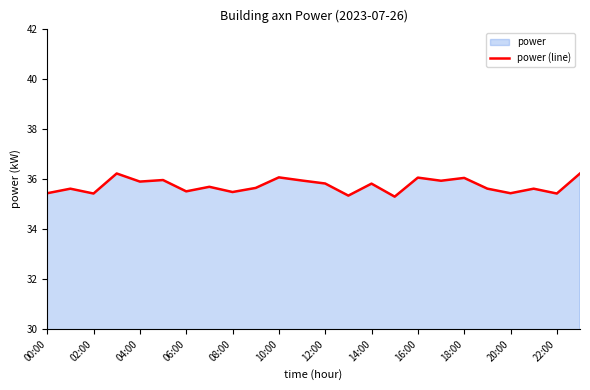

What is the greatest value displayed?

36.2